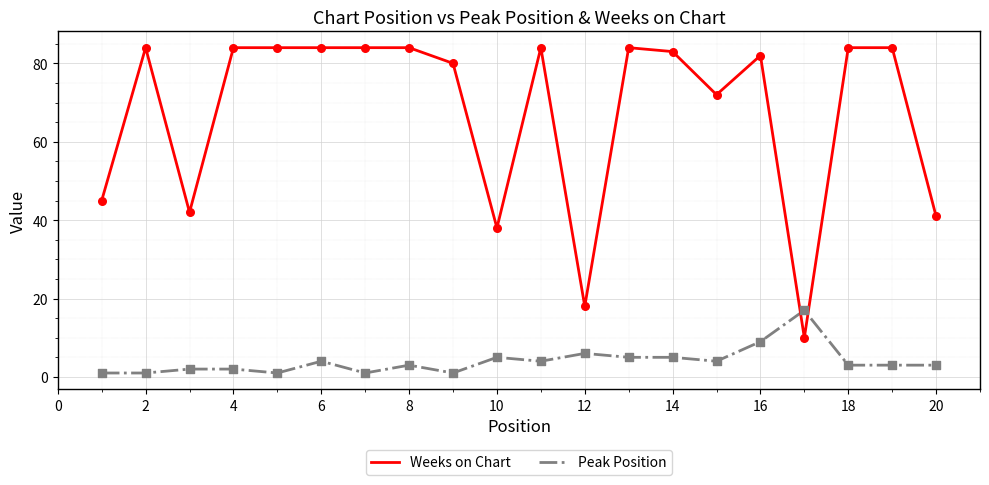

Which series has the widest spread of values?

Weeks on Chart